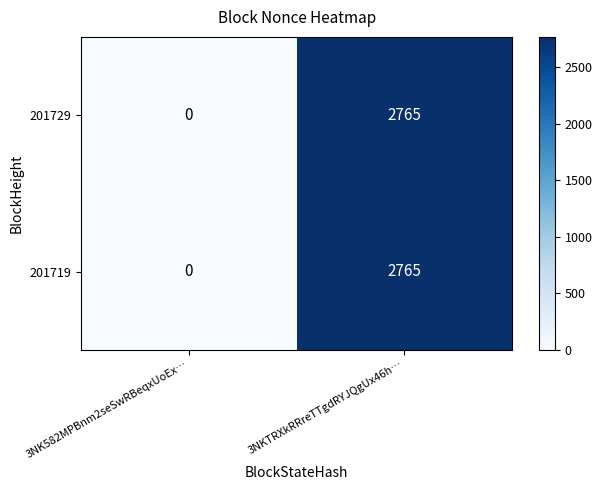

Which label corresponds to the smallest value in the chart?

3NK582MPBnm2seSwRBeqxUoEx…